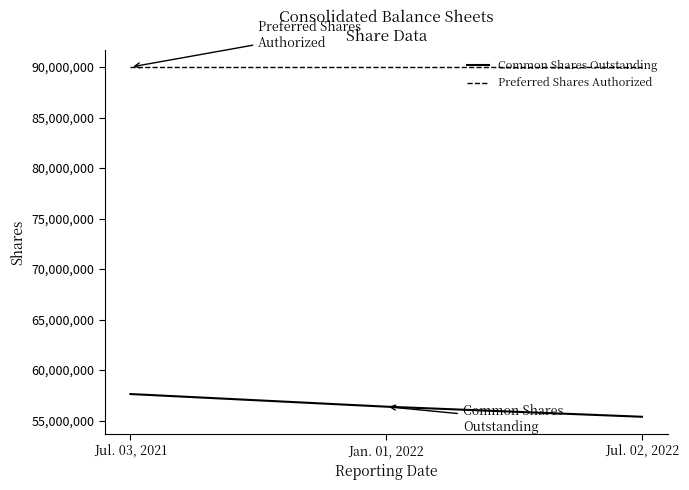

The value of Preferred Shares Authorized at Jul. 03, 2021 is 90000000. True or false?

True